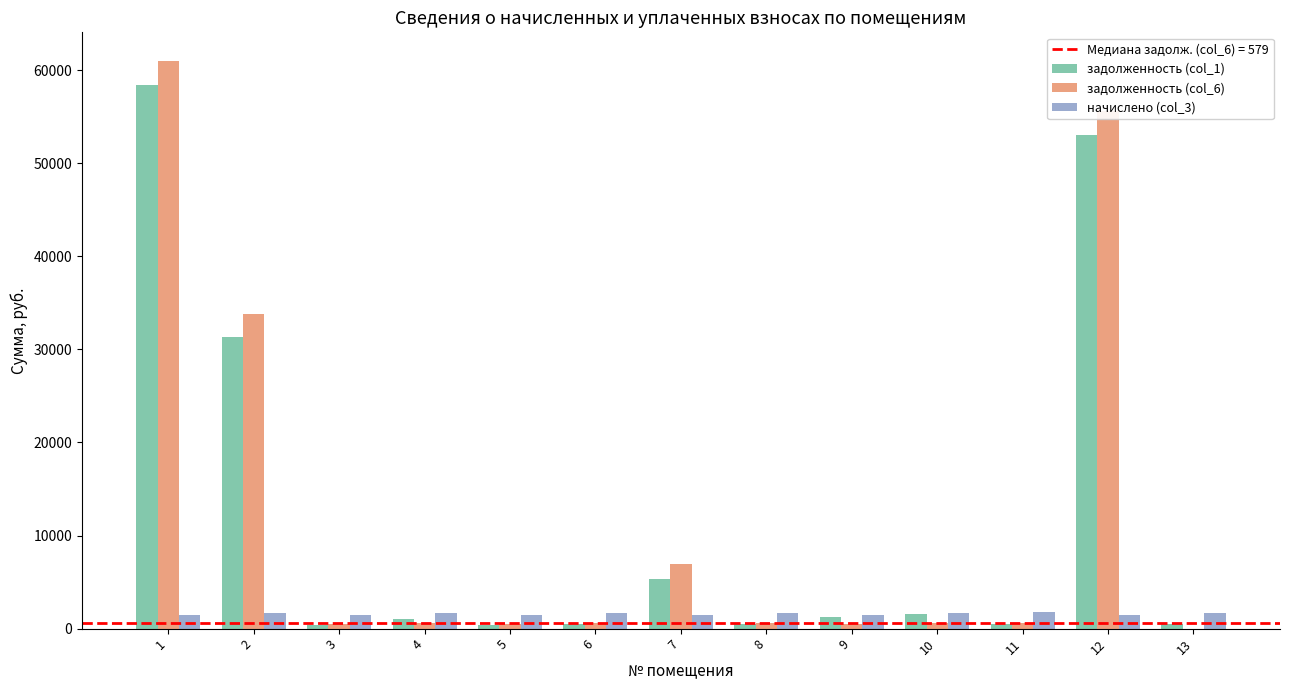

How many data points in начислено (col_3) are above 1718?

7